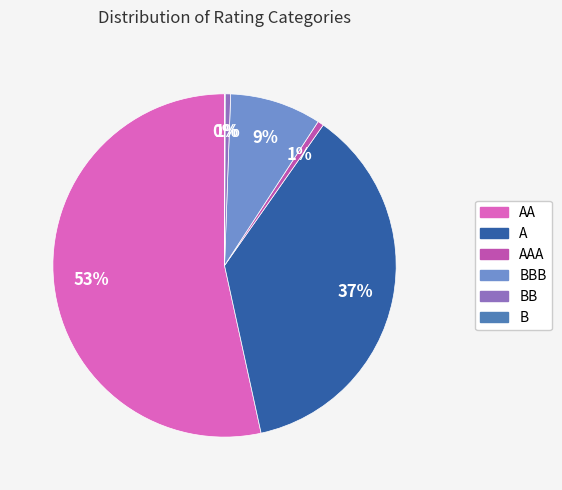

Which category has the smallest portion of the pie?

B